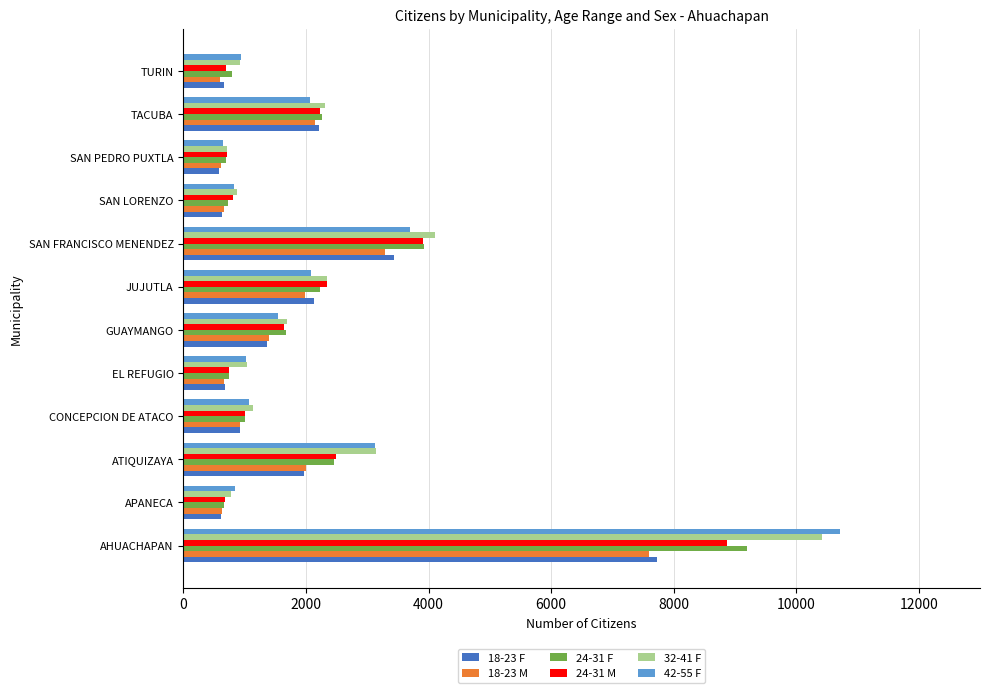

Which category has the highest value in the 42-55 F series?

AHUACHAPAN